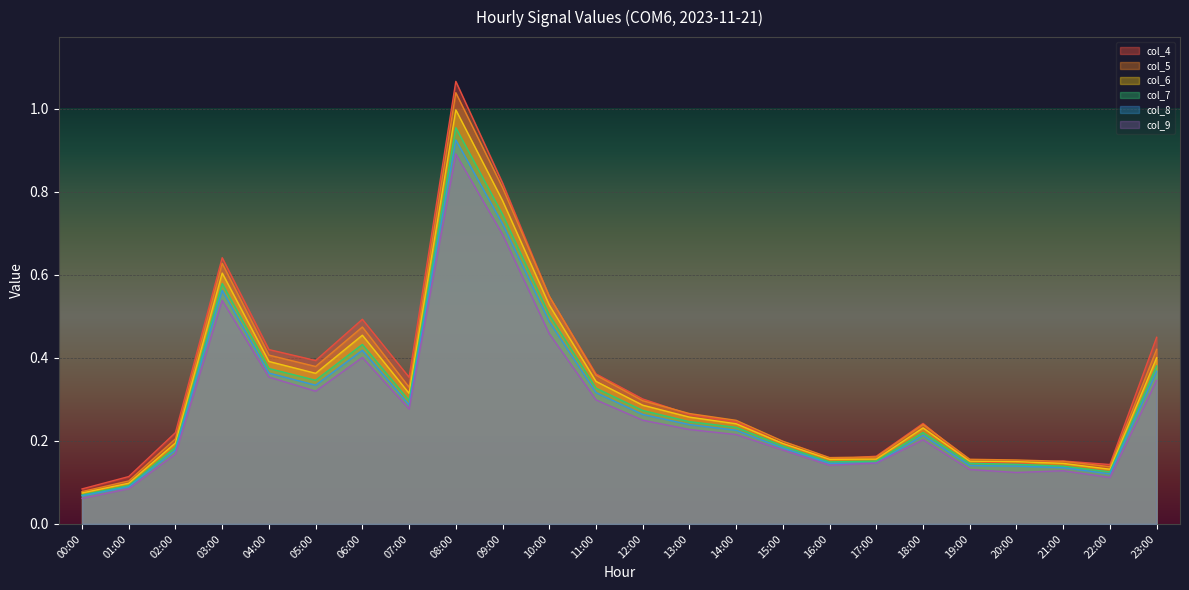

What is the highest value of the col_4 series?

1.1